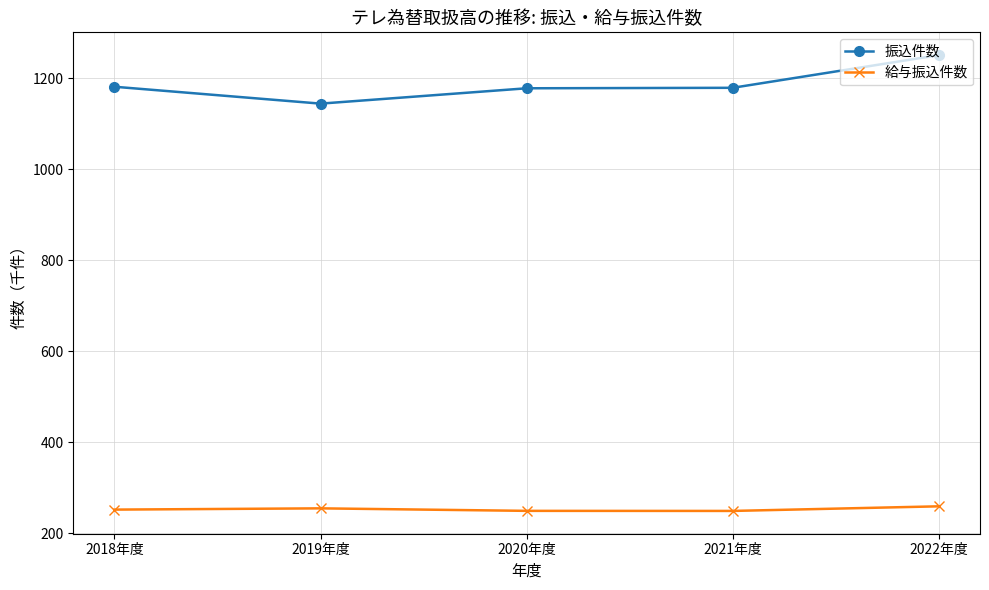

True or false: 給与振込件数 has more than 0 interior local peaks.

True